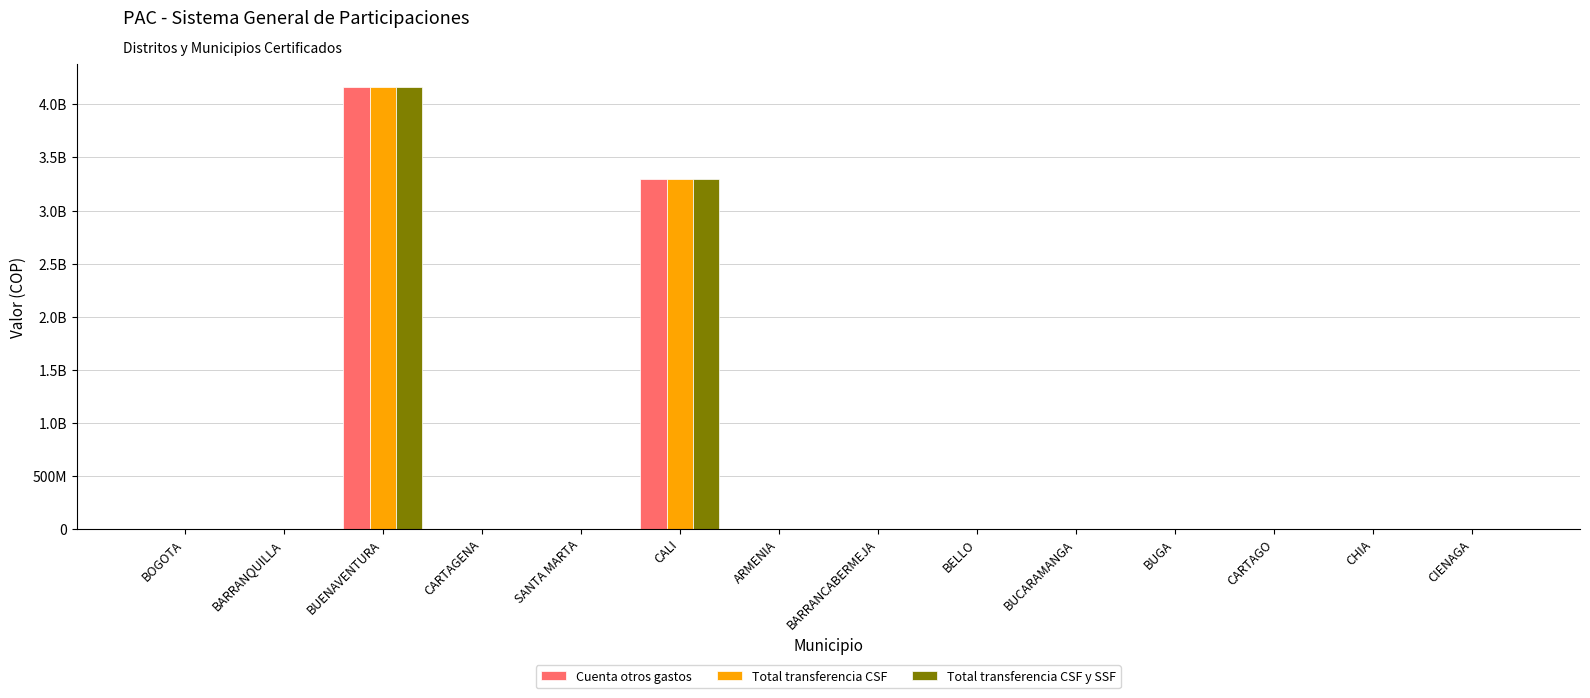

Does the chart contain stacked bars?

No